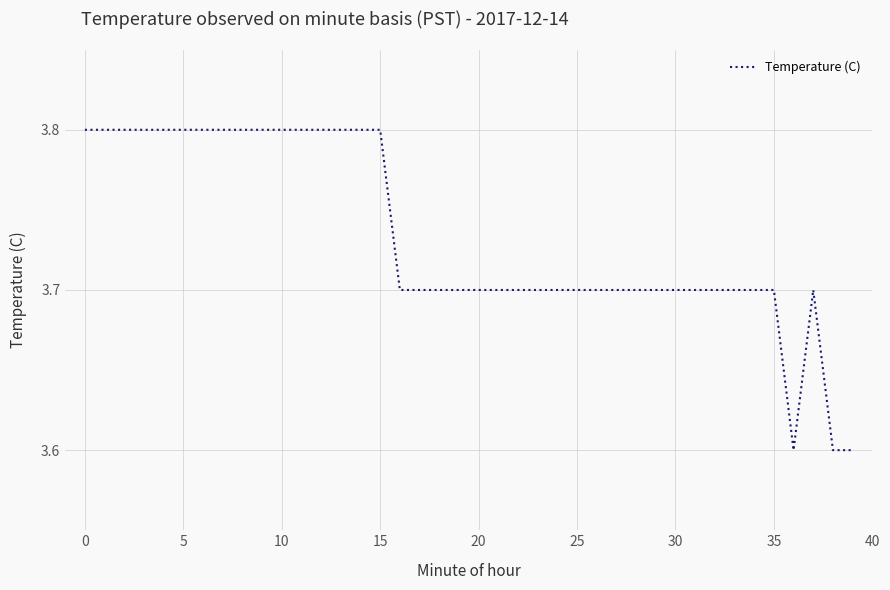

What is the minimum value shown in the chart?

3.6